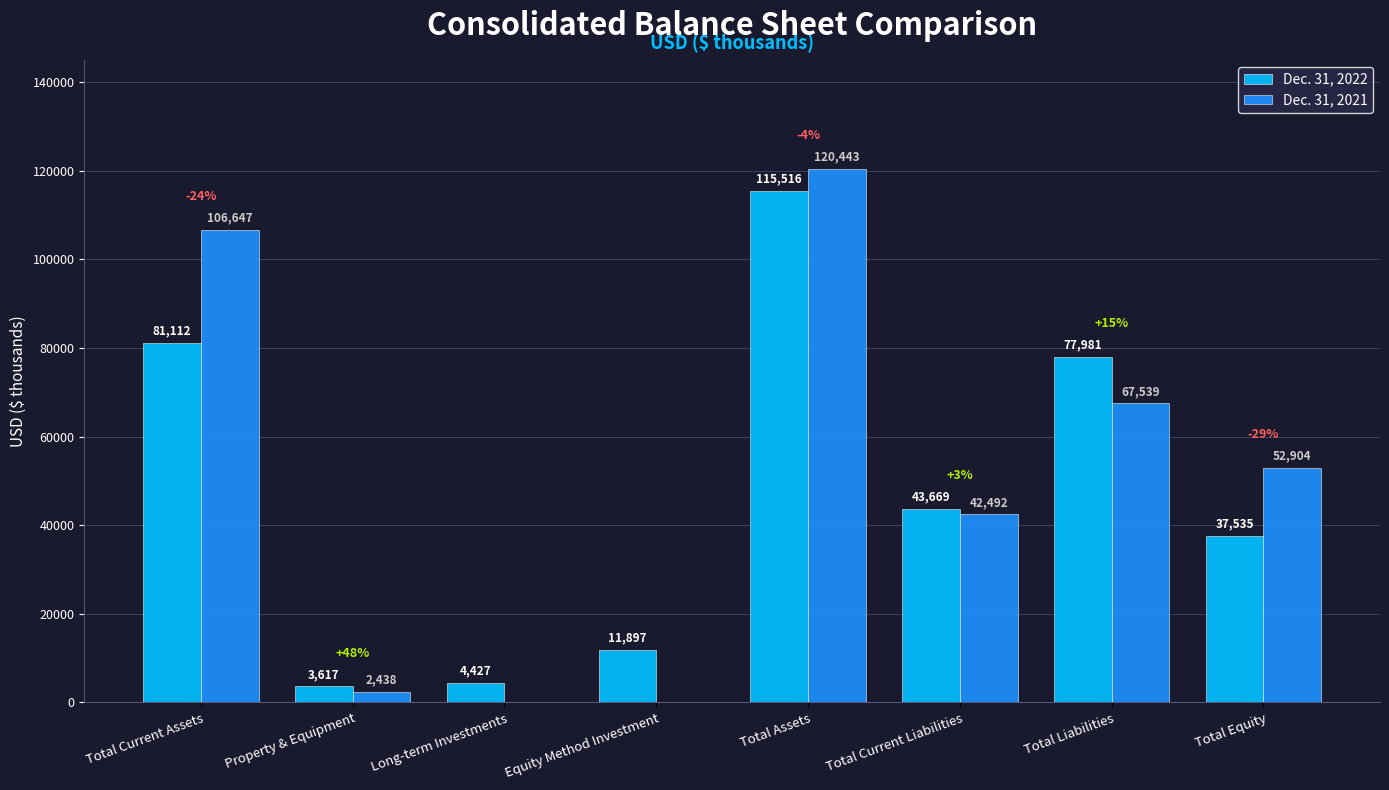

The value of Dec. 31, 2022 at Total Current Liabilities is 43669. True or false?

True